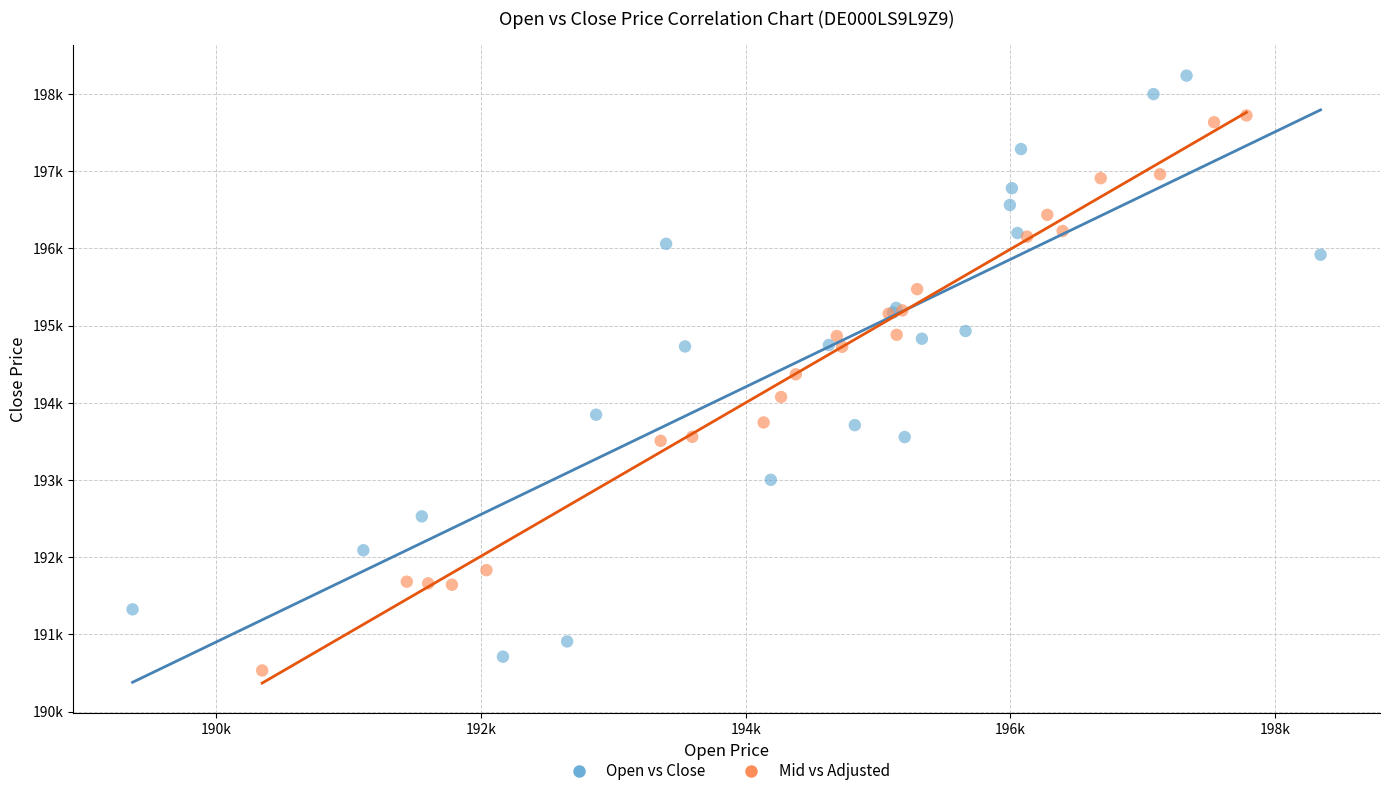

Which series reaches the minimum Y coordinate?

Mid vs Adjusted